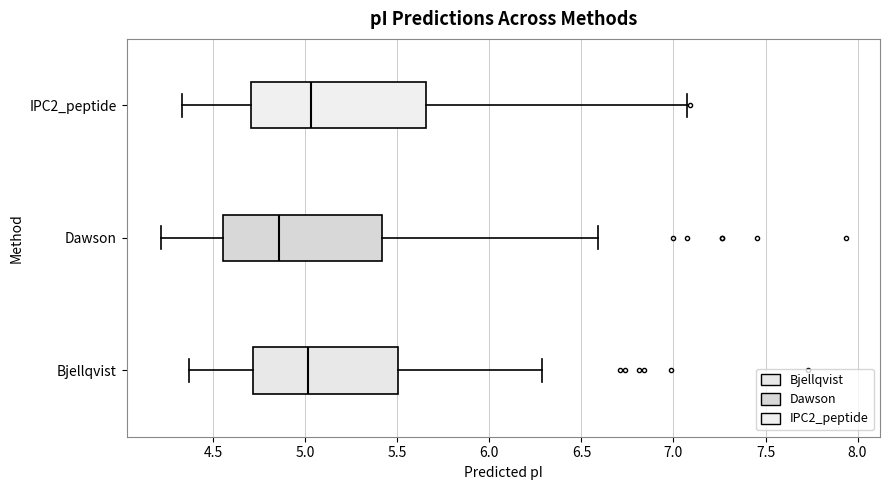

Which box is the widest, from its left edge to its right edge?

IPC2_peptide